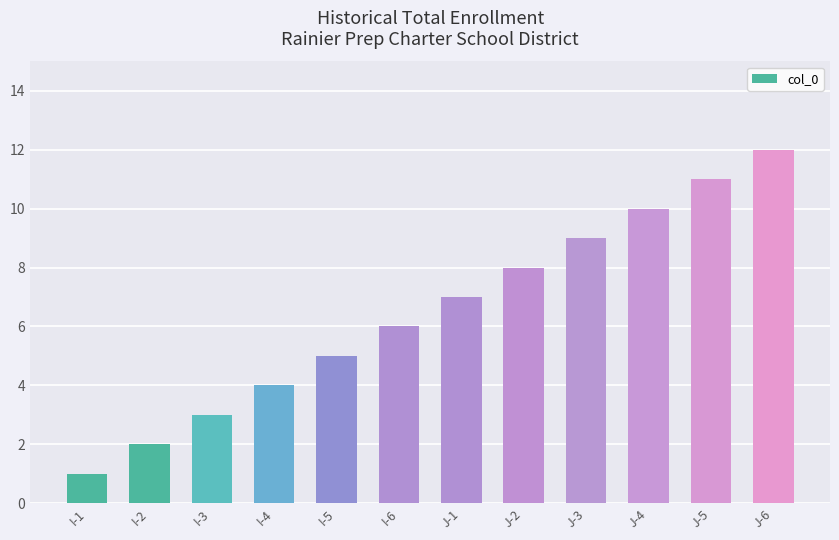

What is the label of the 9th bar from the right?

I-4